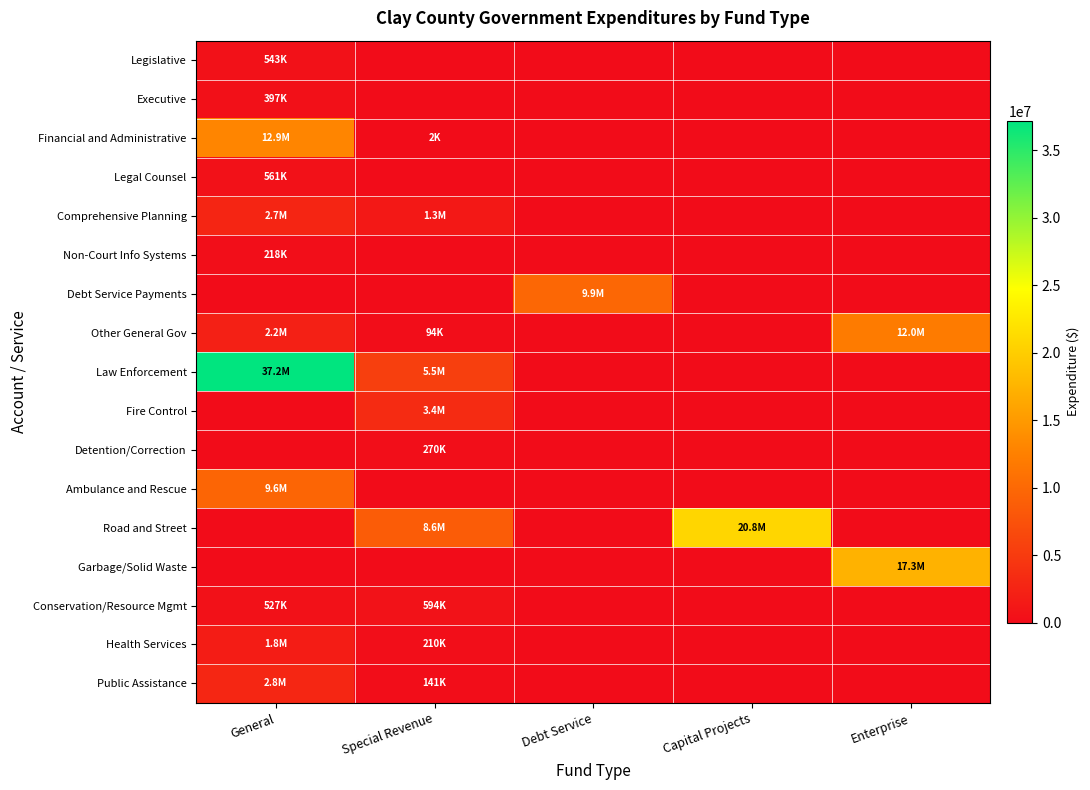

What is the maximum value shown in the chart?

37158730